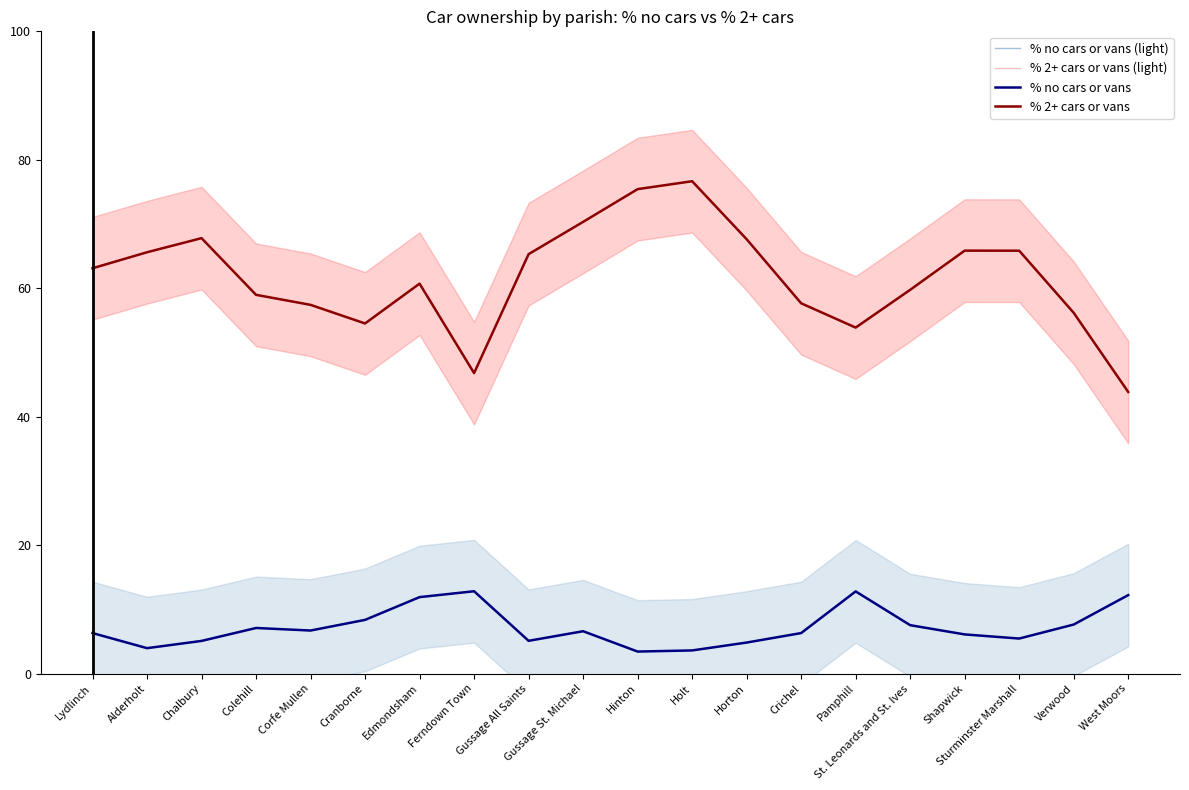

What is the sum of all % 2+ cars or vans (light) values?

1233.3